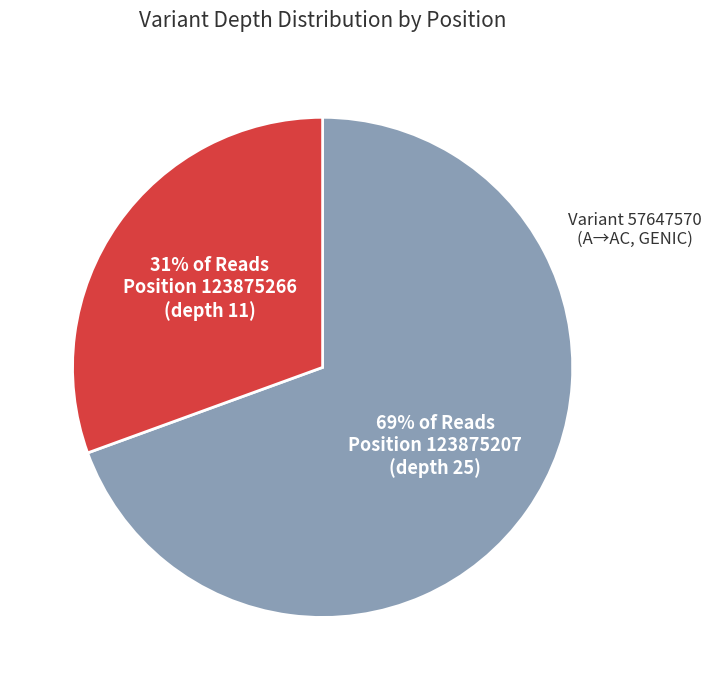

Is there a majority slice in this chart?

Yes